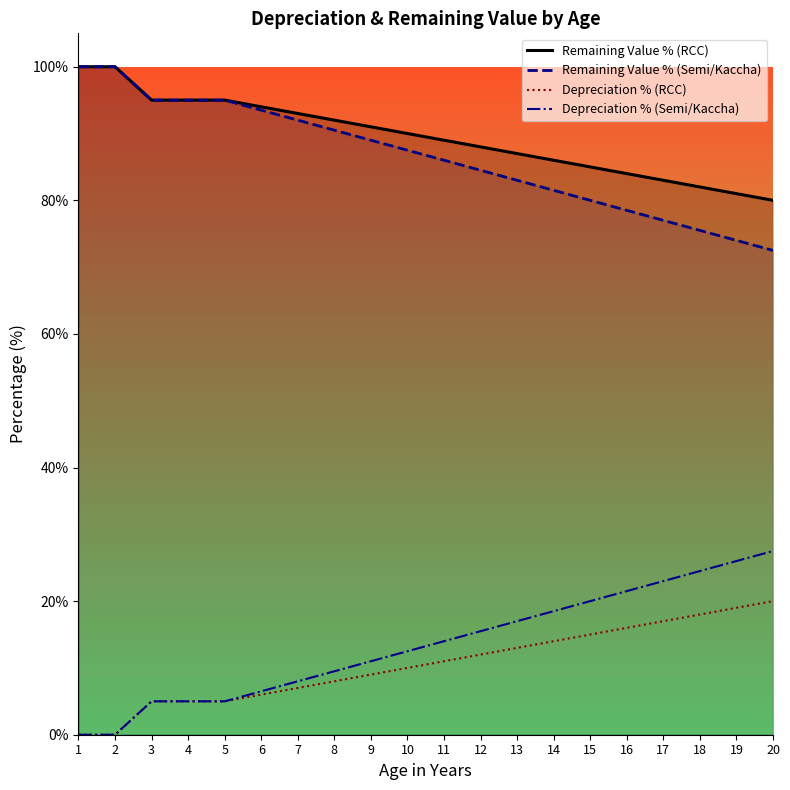

How many values in the Remaining Value % (RCC) series exceed 90?

9